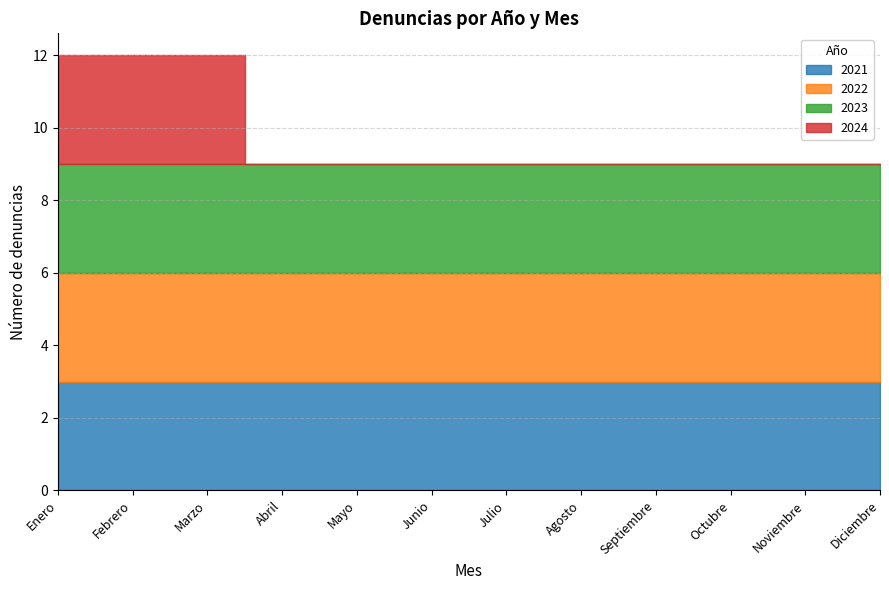

What position from the left is Julio?

7